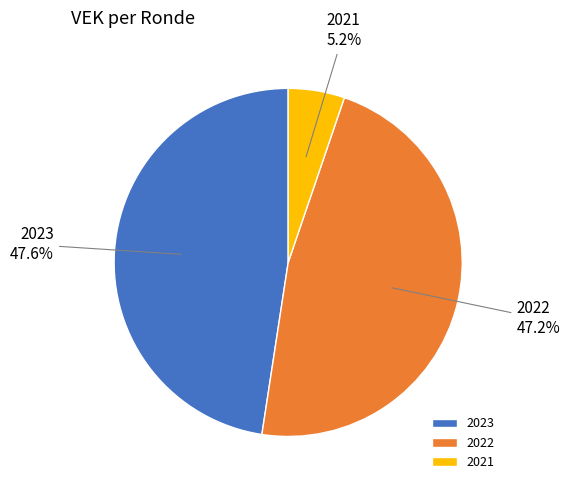

Which category has the smallest portion of the pie?

2021